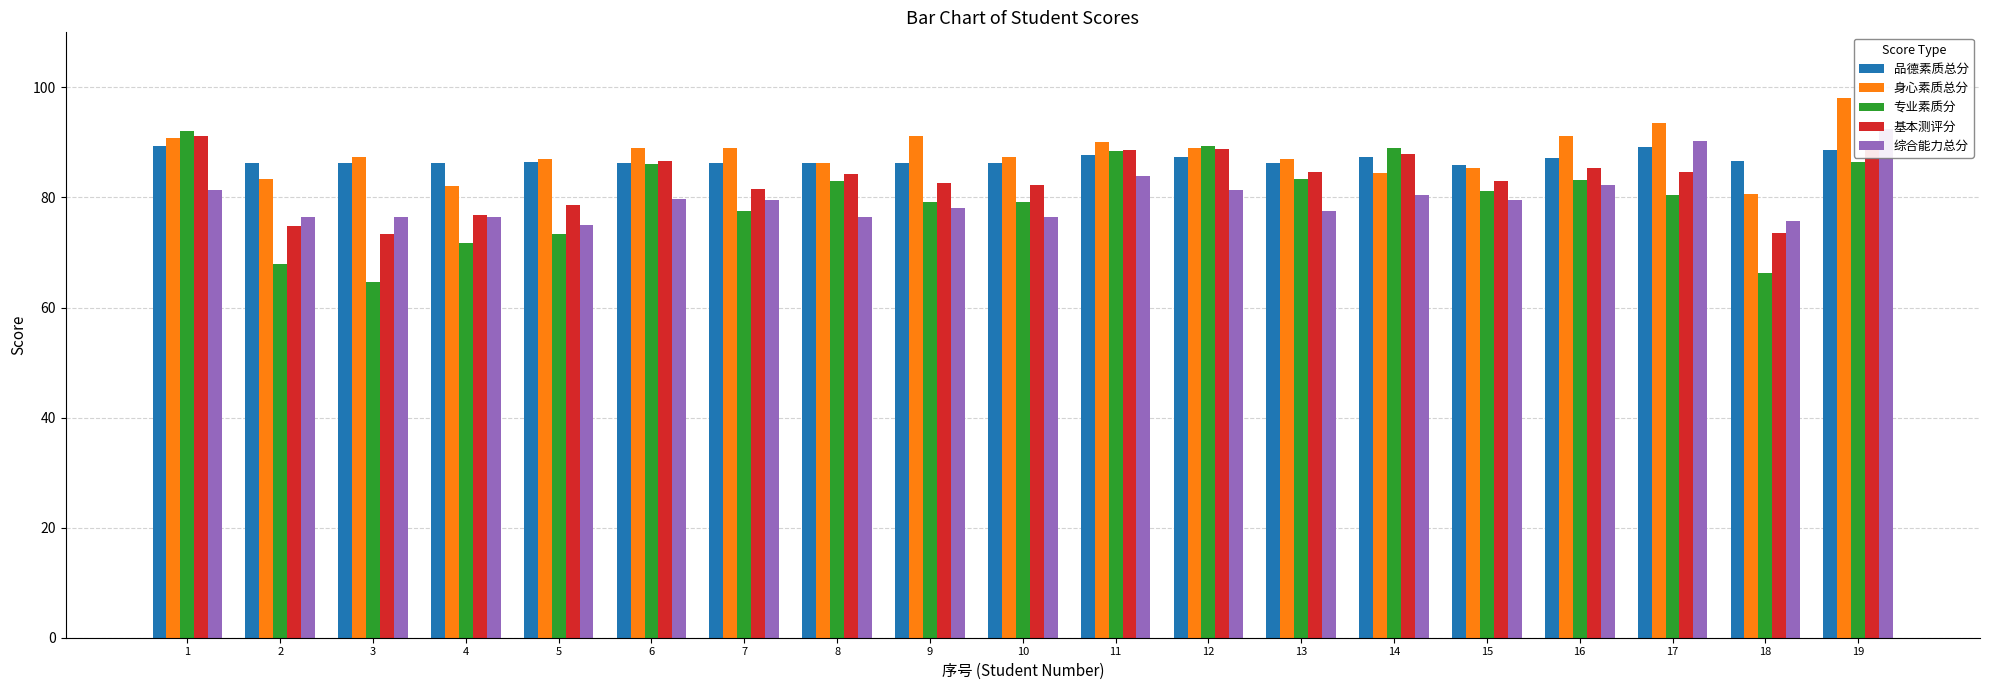

Does the chart contain any negative values?

No